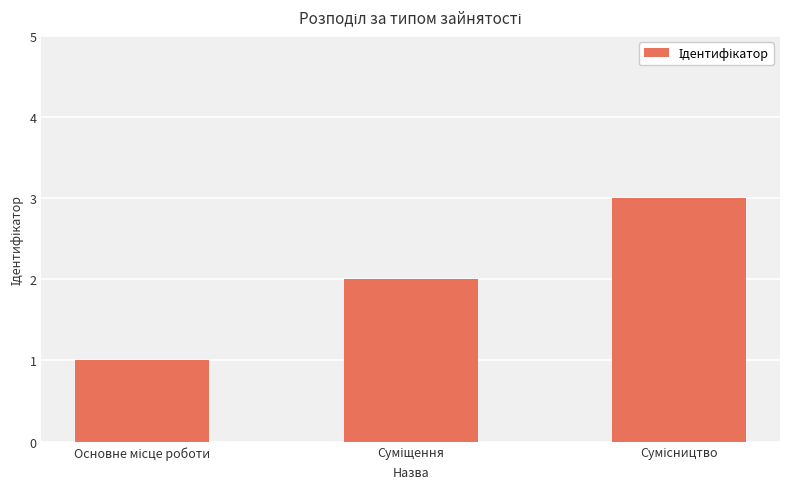

How many values are below 2?

1